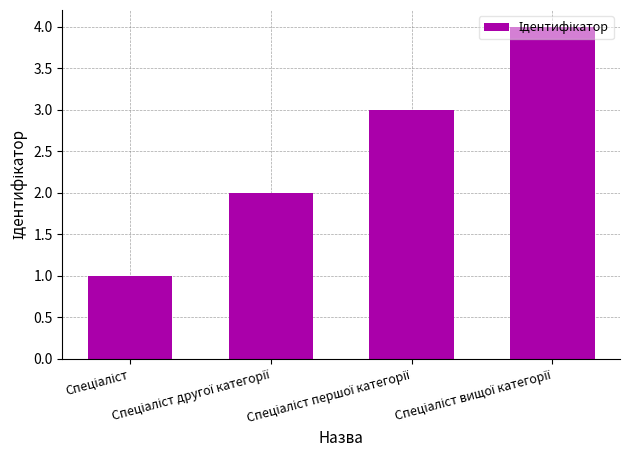

What is the difference between the maximum and minimum values?

3